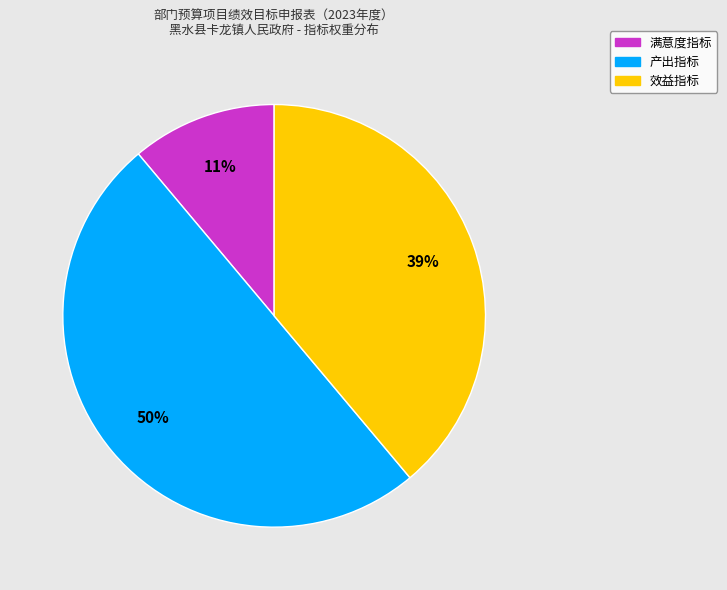

Rank the categories by value from lowest to highest.

满意度指标, 效益指标, 产出指标